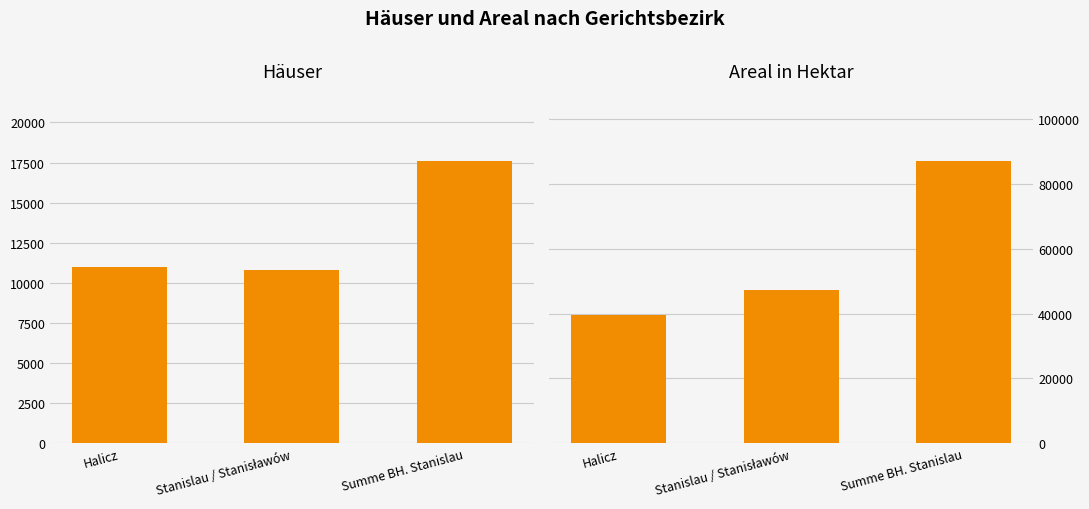

What is the smallest value displayed?

10833